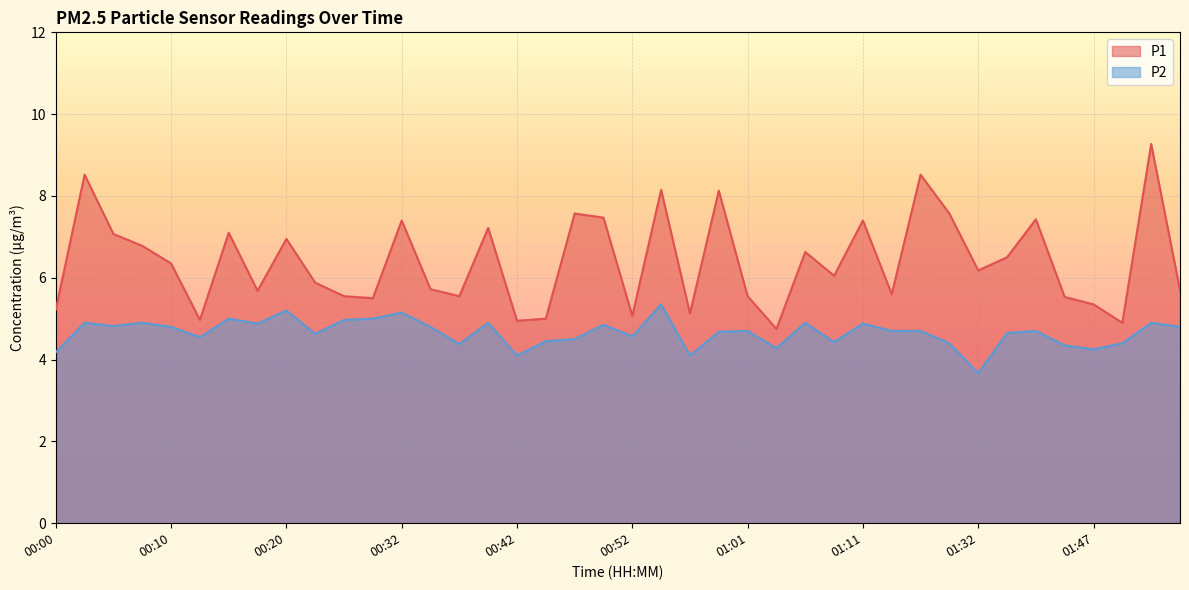

Is it true that P2 equals 8.2 at 01:34?

False